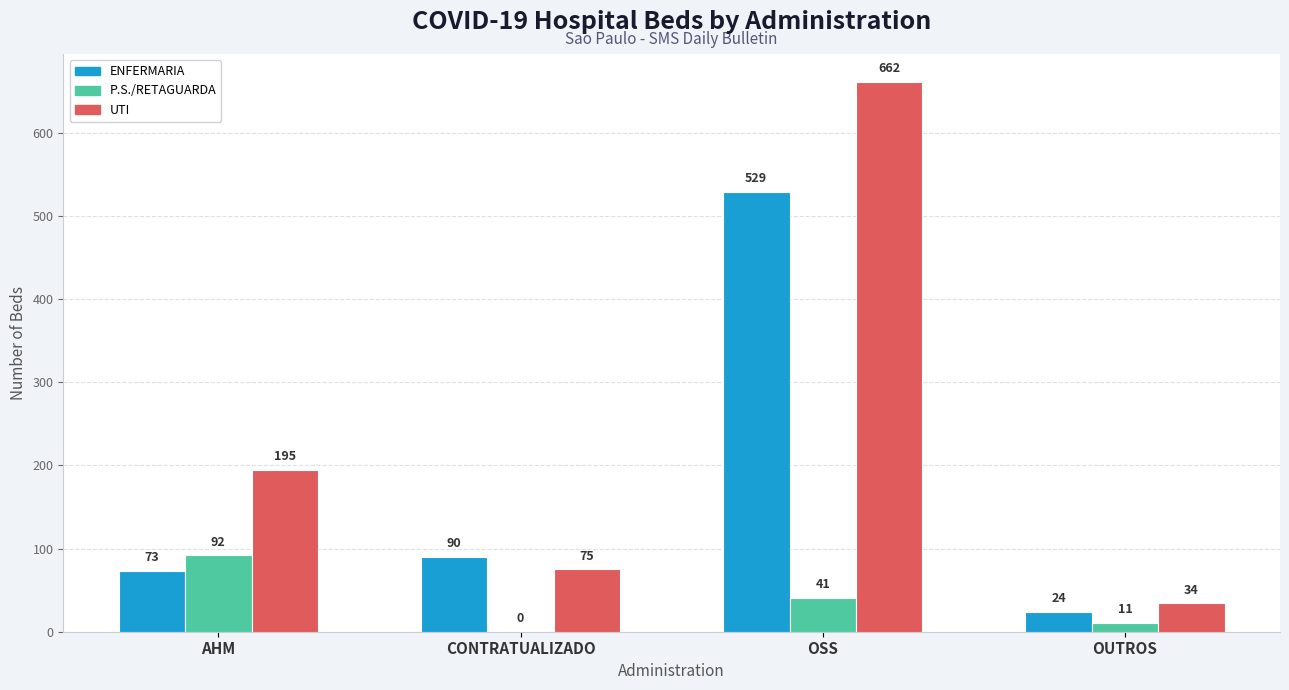

What is the maximum value shown in the chart?

662